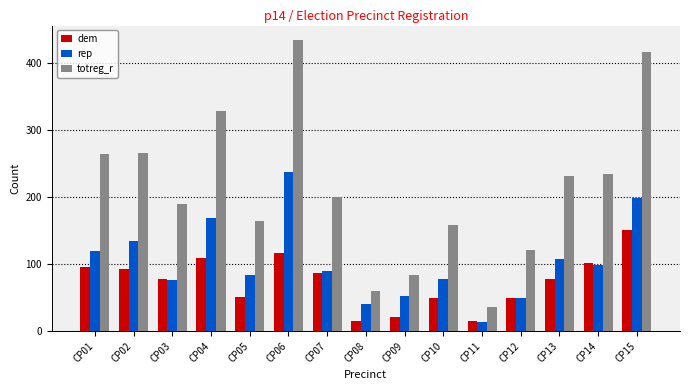

Which label corresponds to the largest value in the chart?

CP06